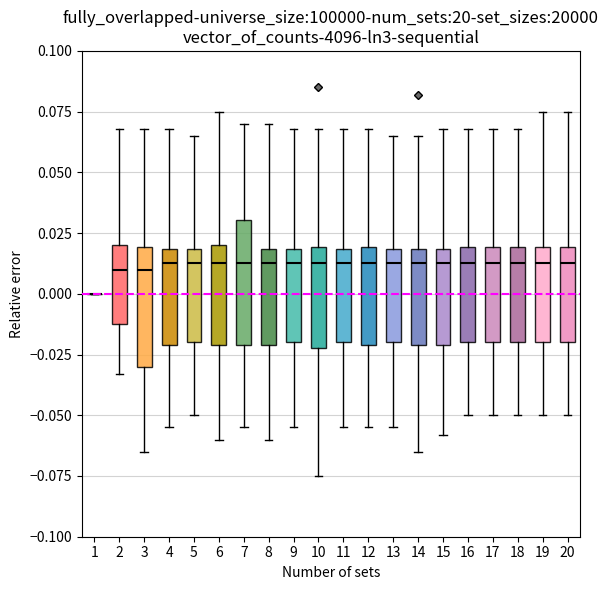

Reading left to right, read every box against the y-axis: the position of its median line, the range the box covers, and the ends of its whiskers. The values are not printed on the chart, so give them approximately, as read against the axis.

1: box collapsed to a line at 0.000, whiskers 0.000 to 0.000
2: median 0.010, box -0.010 to 0.020, whiskers -0.035 to 0.070
3: median 0.010, box -0.030 to 0.020, whiskers -0.065 to 0.070
4: median 0.015, box -0.020 to 0.020, whiskers -0.055 to 0.070
5: median 0.015, box -0.020 to 0.020, whiskers -0.050 to 0.065
6: median 0.015, box -0.020 to 0.020, whiskers -0.060 to 0.075
7: median 0.015, box -0.020 to 0.030, whiskers -0.055 to 0.070
8: median 0.015, box -0.020 to 0.020, whiskers -0.060 to 0.070
9: median 0.015, box -0.020 to 0.020, whiskers -0.055 to 0.070
10: median 0.015, box -0.020 to 0.020, whiskers -0.075 to 0.070
11: median 0.015, box -0.020 to 0.020, whiskers -0.055 to 0.070
12: median 0.015, box -0.020 to 0.020, whiskers -0.055 to 0.070
13: median 0.015, box -0.020 to 0.020, whiskers -0.055 to 0.065
14: median 0.015, box -0.020 to 0.020, whiskers -0.065 to 0.065
15: median 0.015, box -0.020 to 0.020, whiskers -0.060 to 0.070
16: median 0.015, box -0.020 to 0.020, whiskers -0.050 to 0.070
17: median 0.015, box -0.020 to 0.020, whiskers -0.050 to 0.070
18: median 0.015, box -0.020 to 0.020, whiskers -0.050 to 0.070
19: median 0.015, box -0.020 to 0.020, whiskers -0.050 to 0.075
20: median 0.015, box -0.020 to 0.020, whiskers -0.050 to 0.075